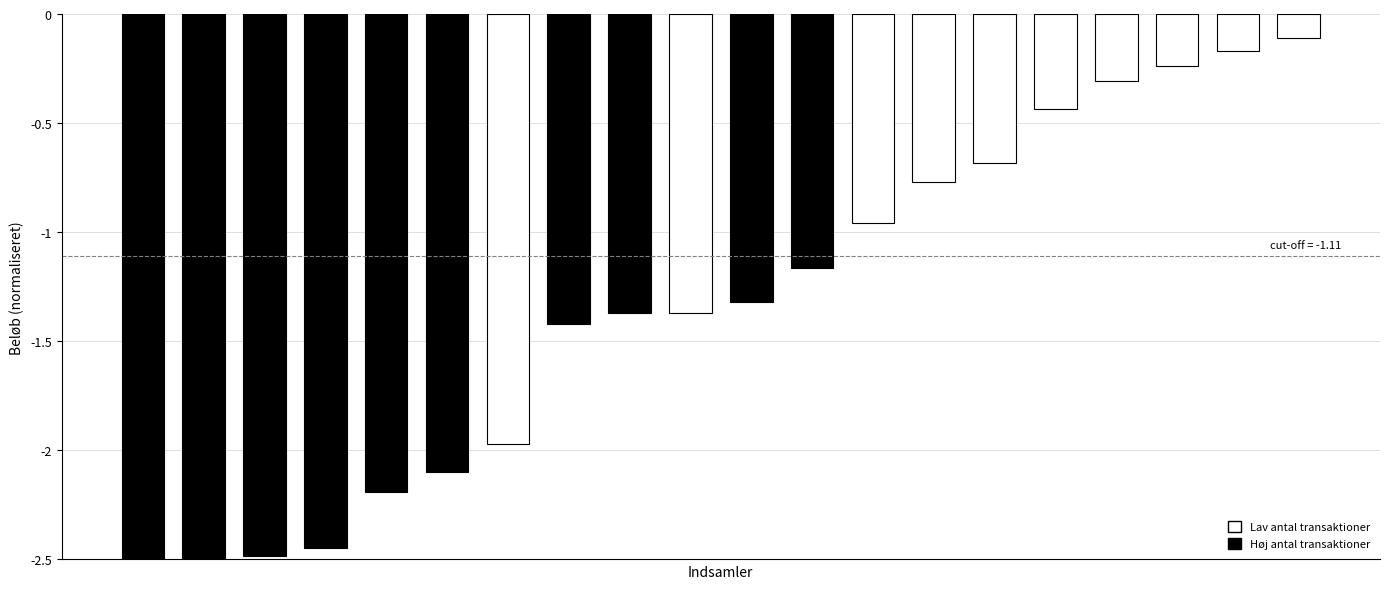

Is it true that Lav antal transaktioner (< median) equals -0.2 at 9?

False